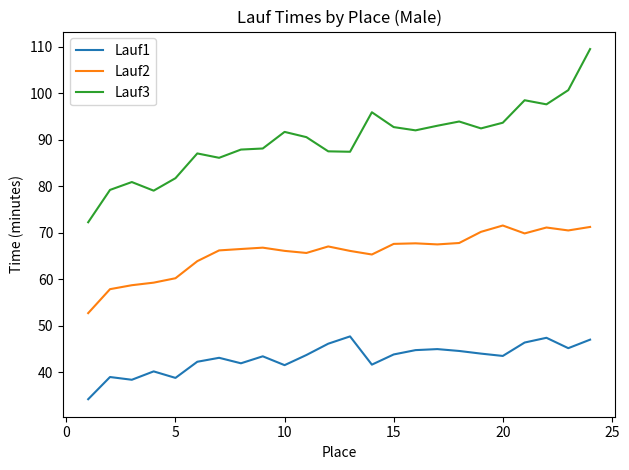

Which series has the widest spread of values?

Lauf3